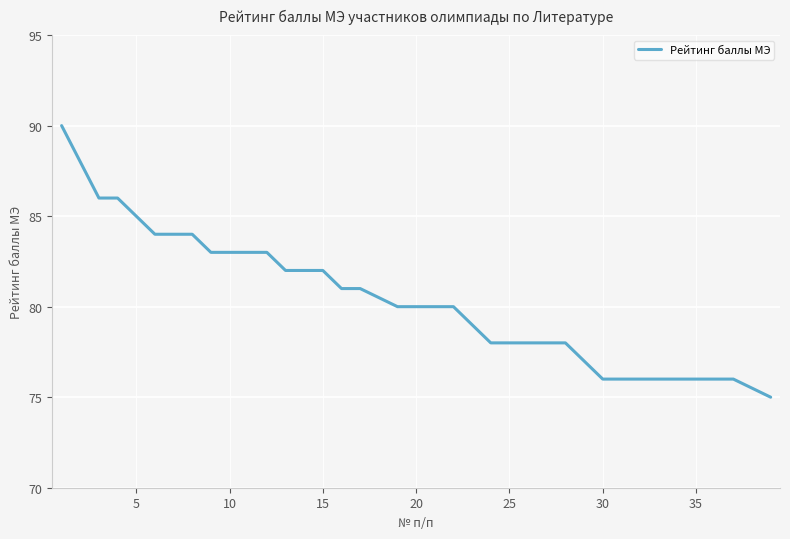

What is the difference between the maximum and minimum values?

15.0